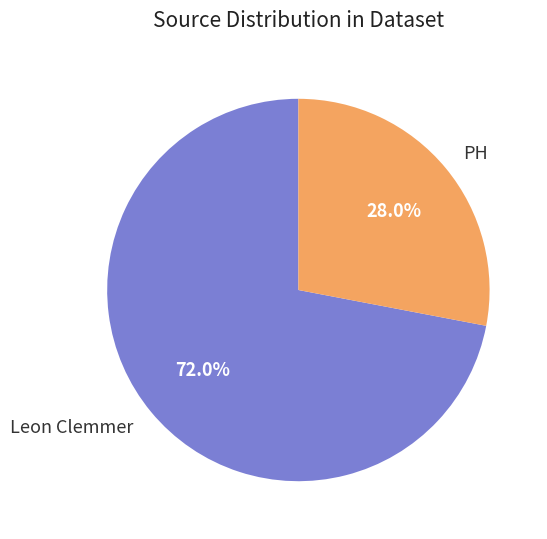

What is the total percentage of PH and Leon Clemmer?

100.0%